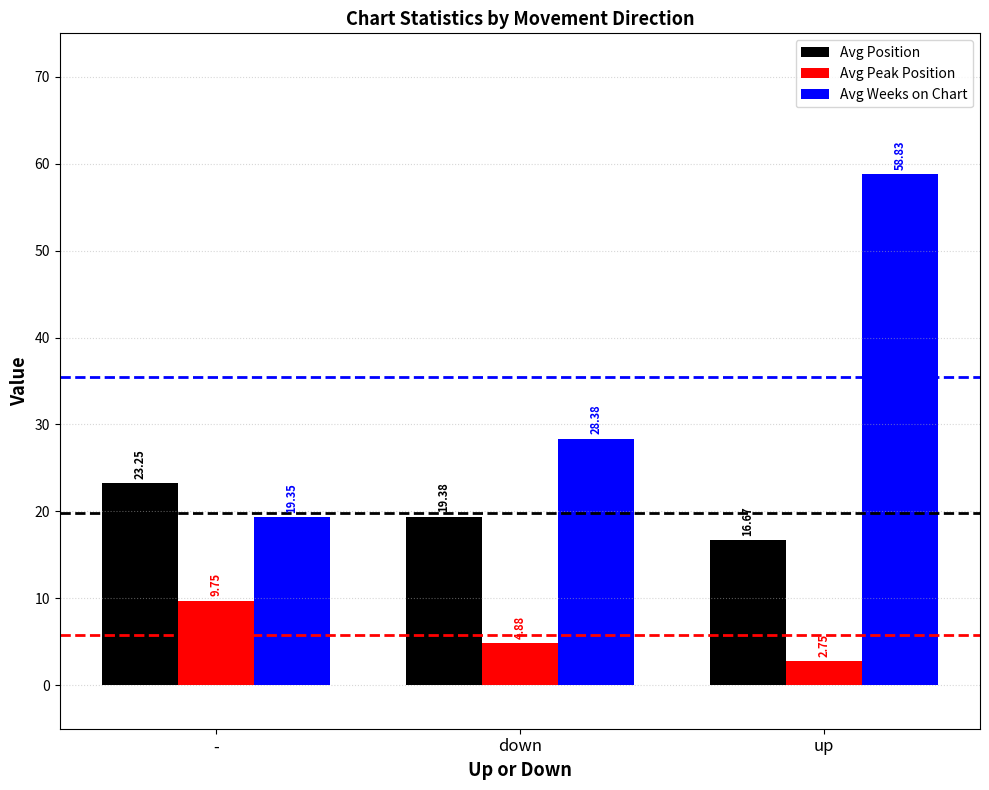

Which category has the highest value across all series?

up